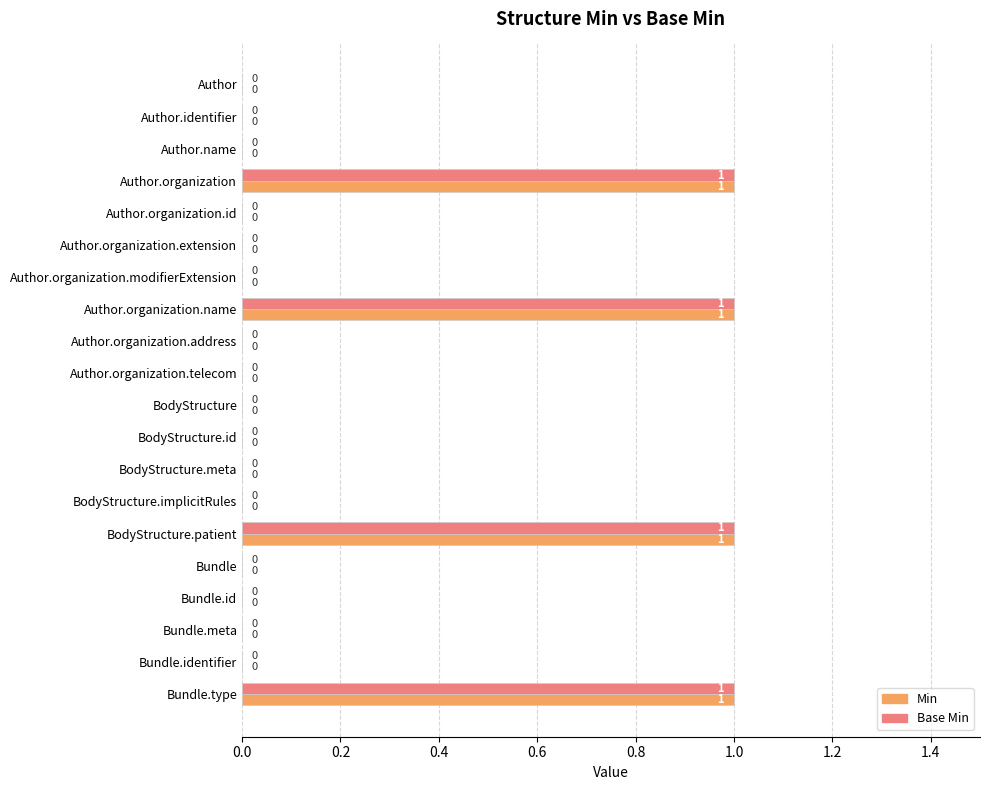

The Min series shows 0 at Author.organization.extension. True or false?

True